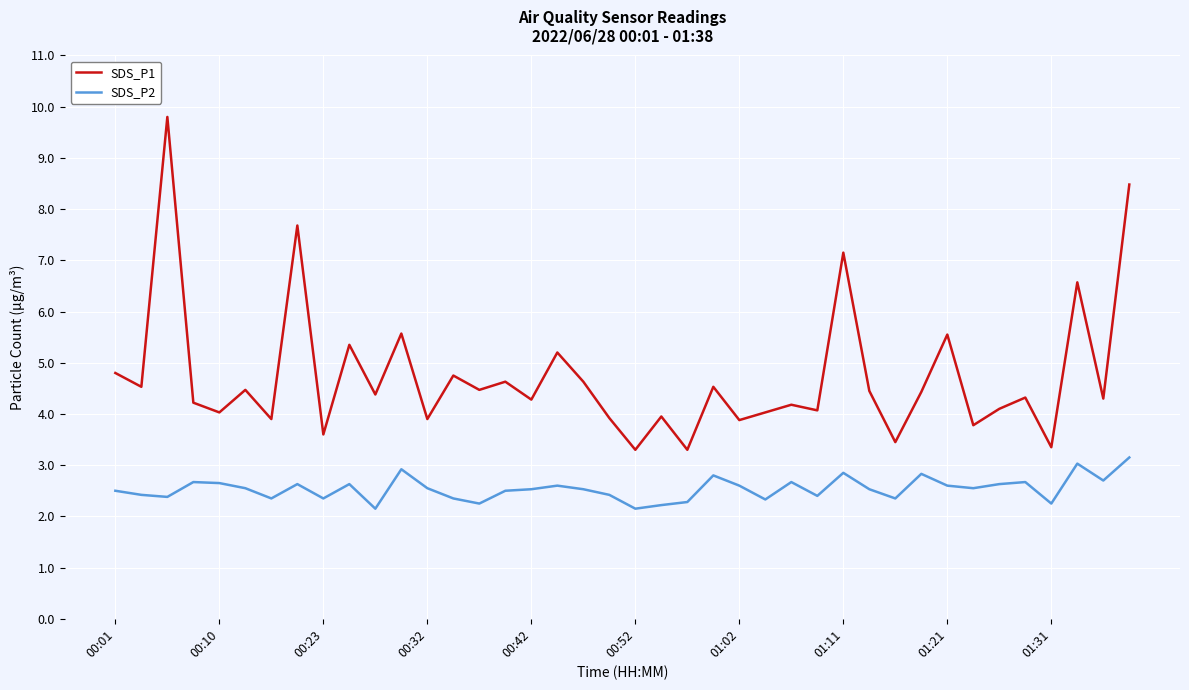

At how many categories does at least one series exceed 6?

5